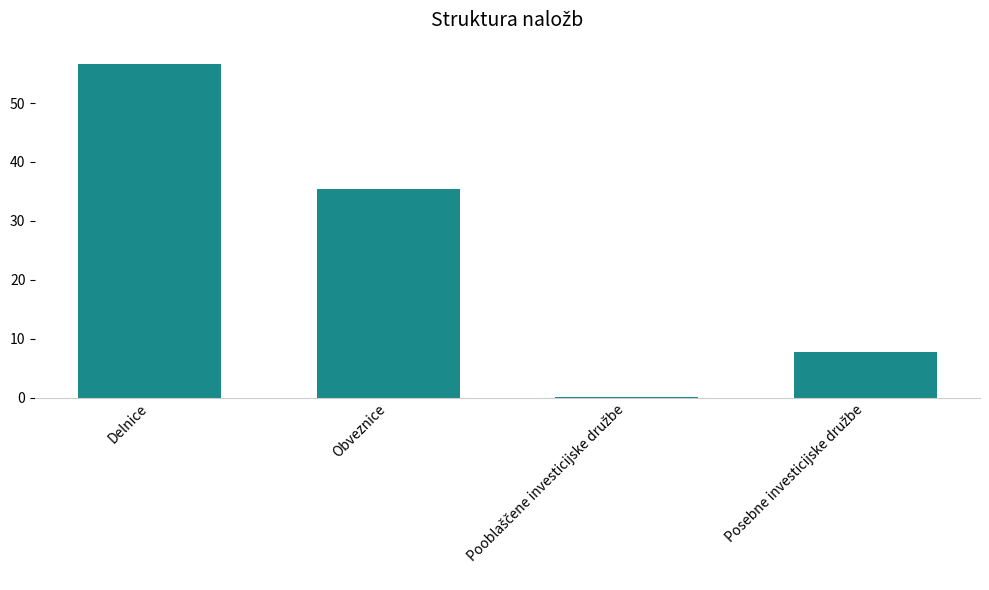

What is the average value?

25.0